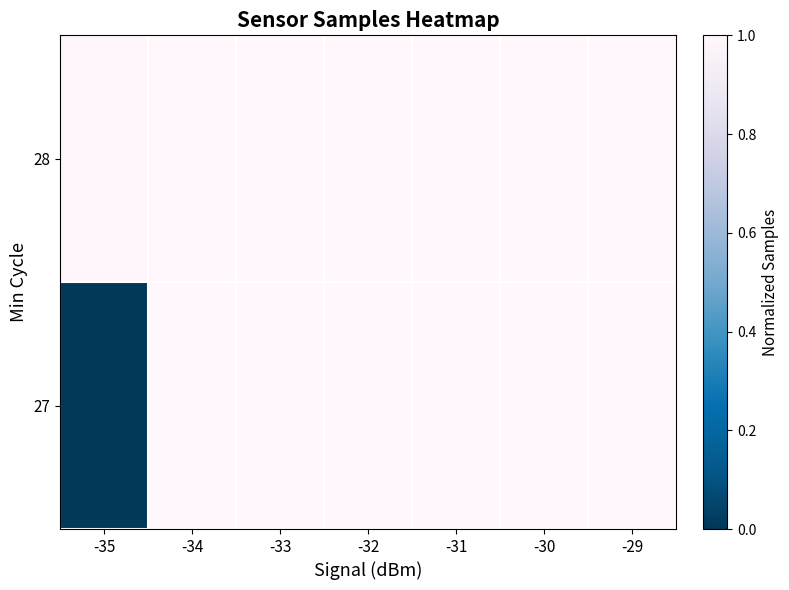

Reading right to left, extract all data points from this chart.

27: -29=1.0	-30=1.0	-31=1.0	-32=1.0	-33=1.0	-34=1.0	-35=0.0
28: -29=1.0	-30=1.0	-31=1.0	-32=1.0	-33=1.0	-34=1.0	-35=1.0